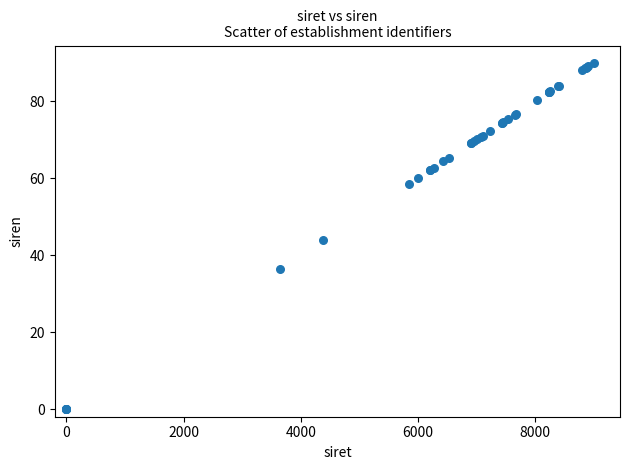

What Y value in the scatter plot is closest to 45?

43.8